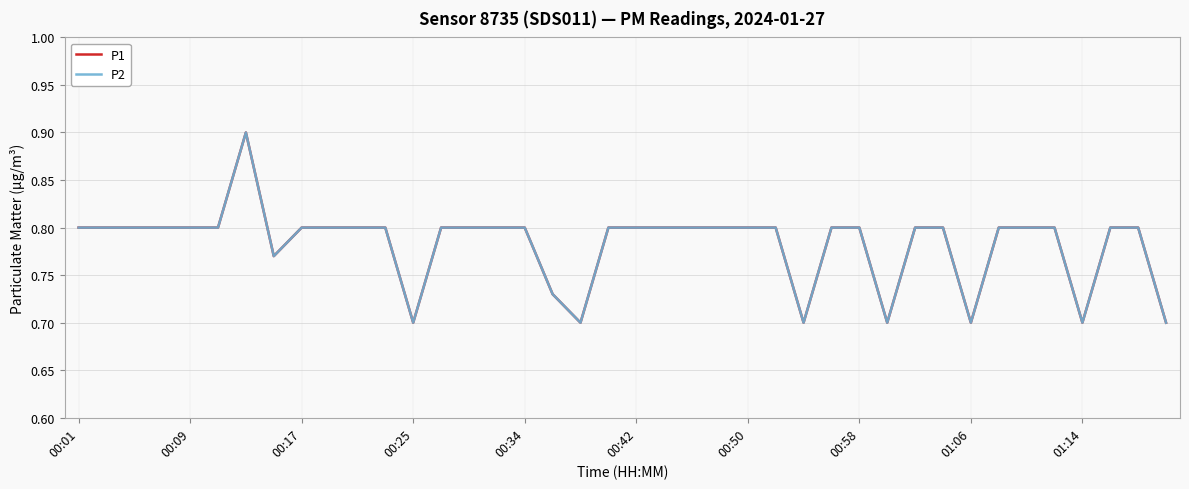

What is the difference between the maximum and second lowest values in the P2 series?

0.2